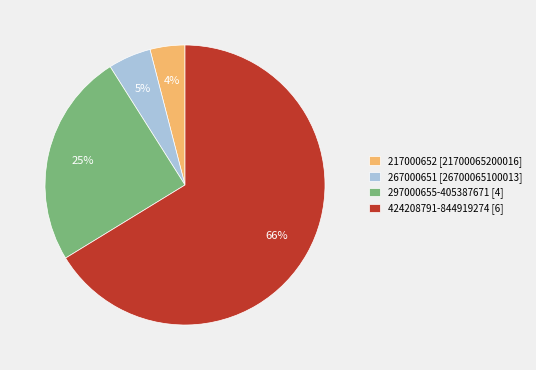

Does any single category account for the majority?

Yes